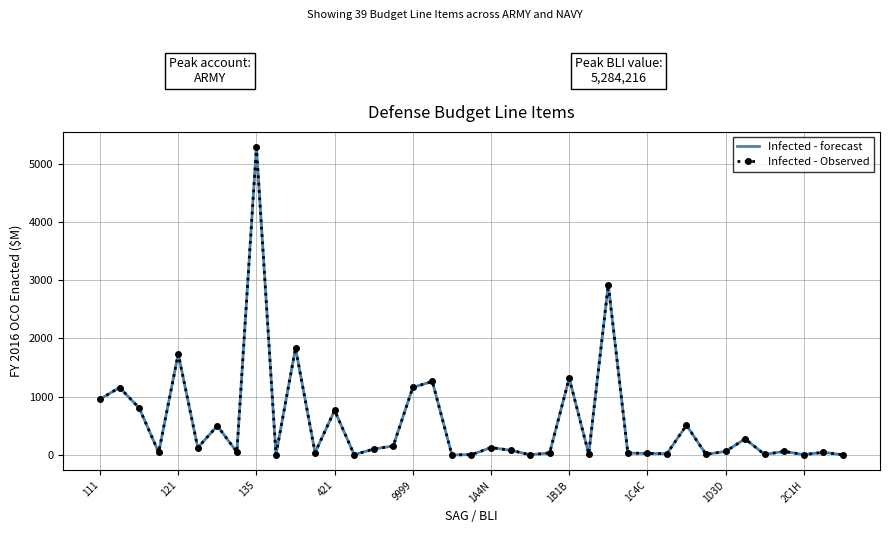

Is this an area chart (filled region under the line)?

No